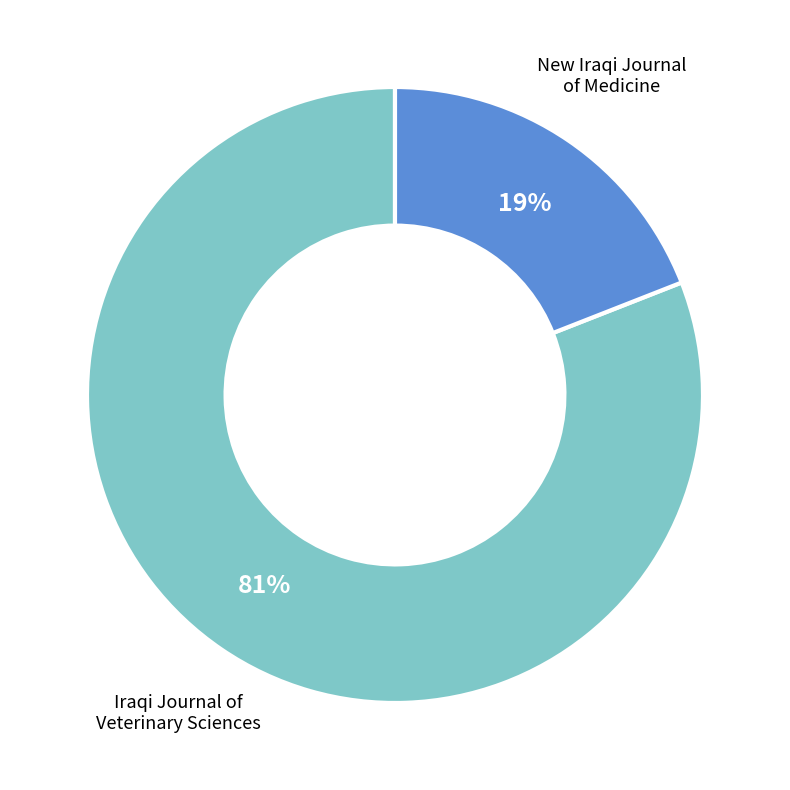

What is the smallest slice in the pie chart?

New Iraqi Journal of Medicine